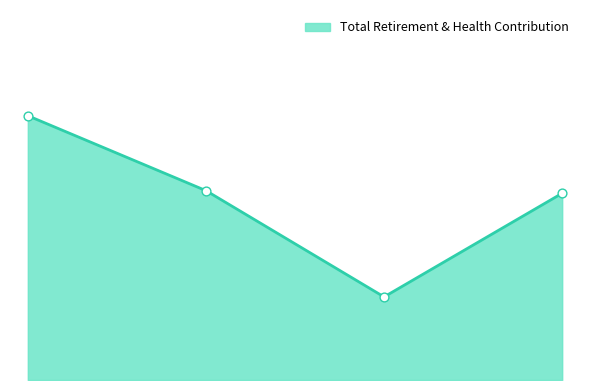

How many lines are shown in the chart?

1